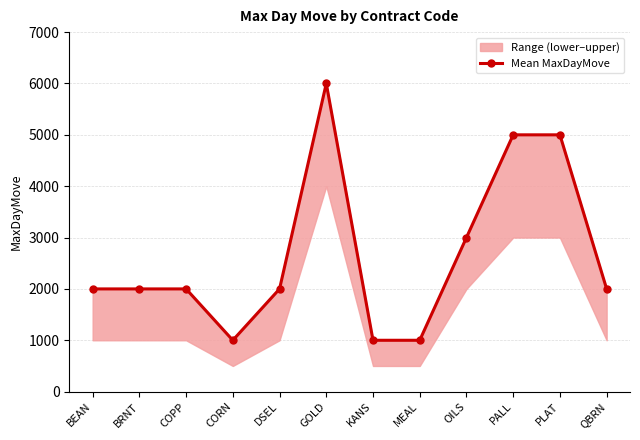

Is this an area chart (filled region under the line)?

No